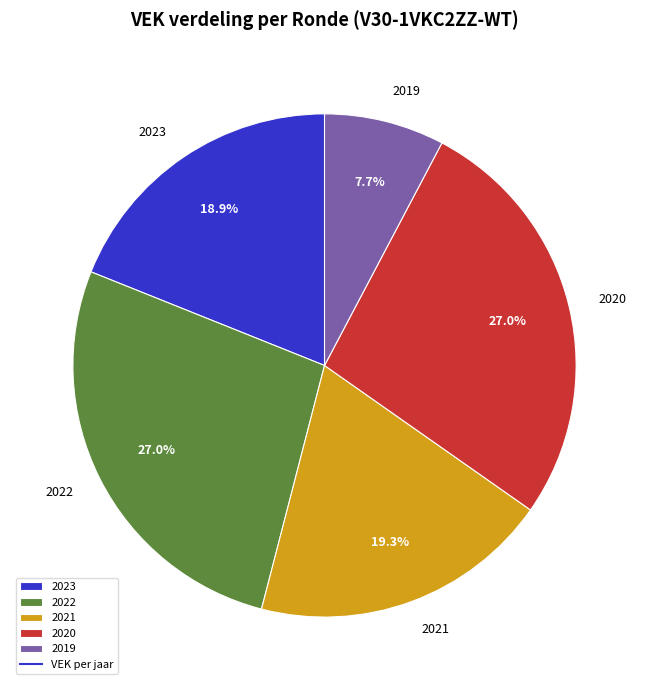

What percentage is NOT represented by 2019?

92.3%